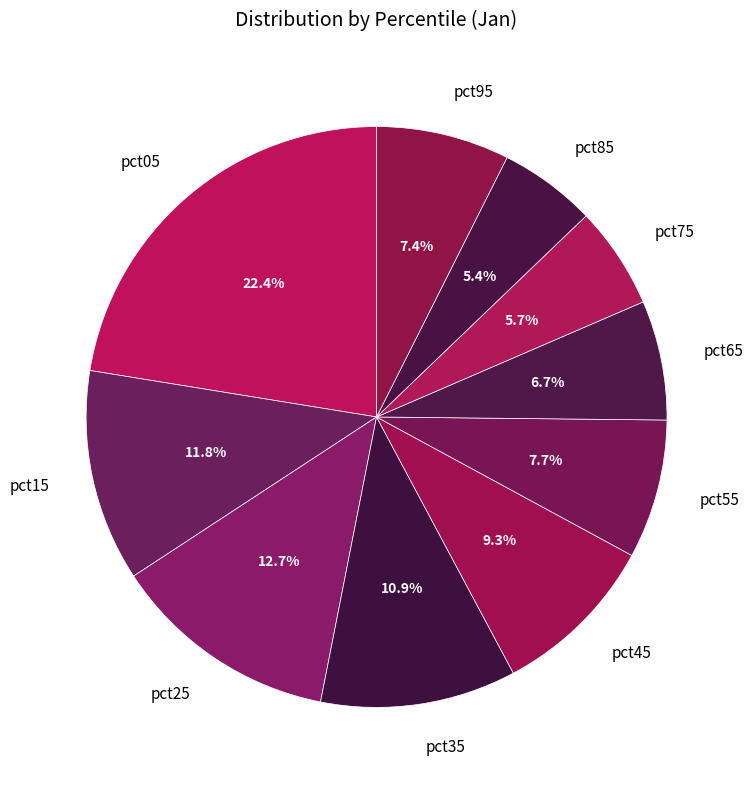

How many segments does this pie chart have?

10